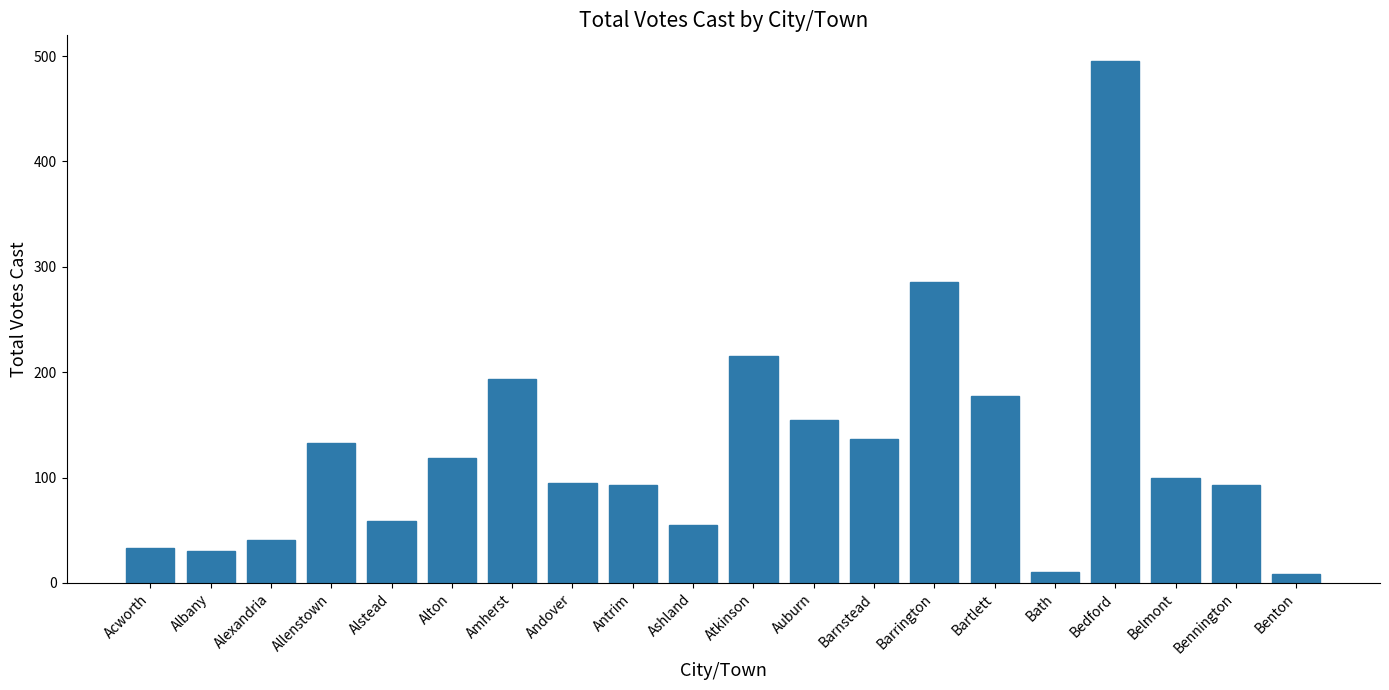

Count the number of categories in the chart.

20